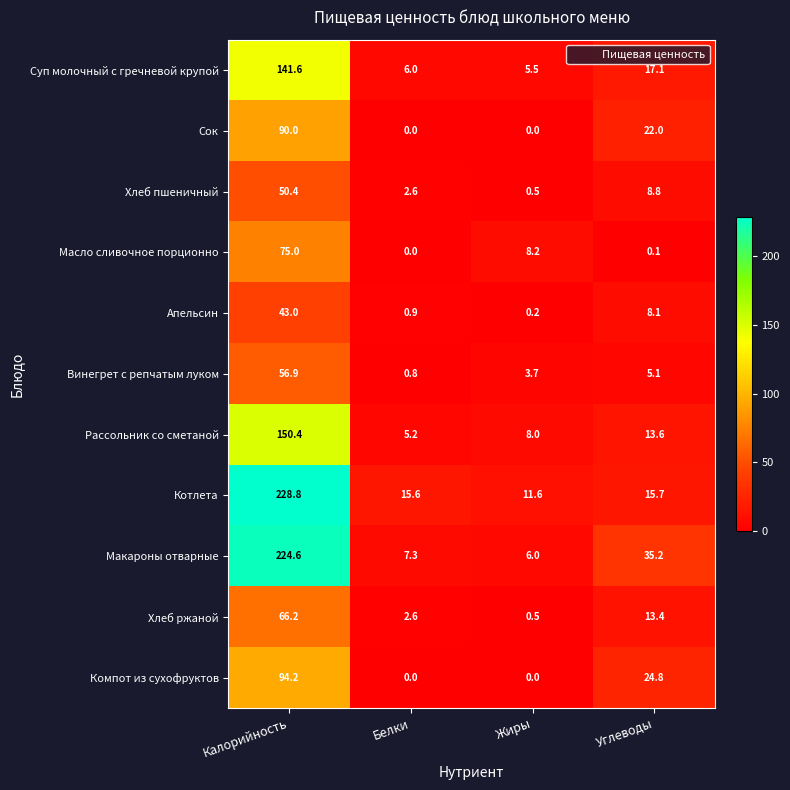

The value of Сок at Калорийность is 51.2. True or false?

False